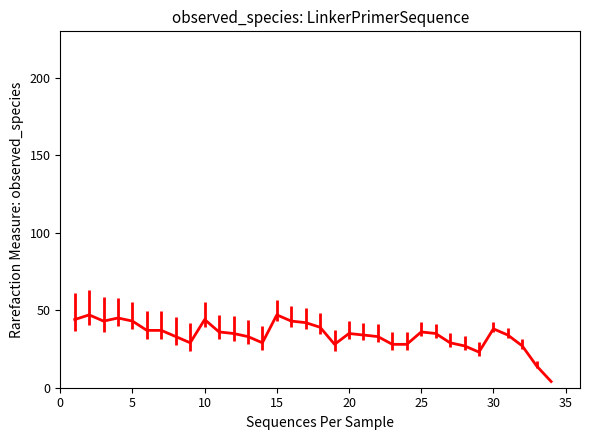

What is the sum of all values?

1159